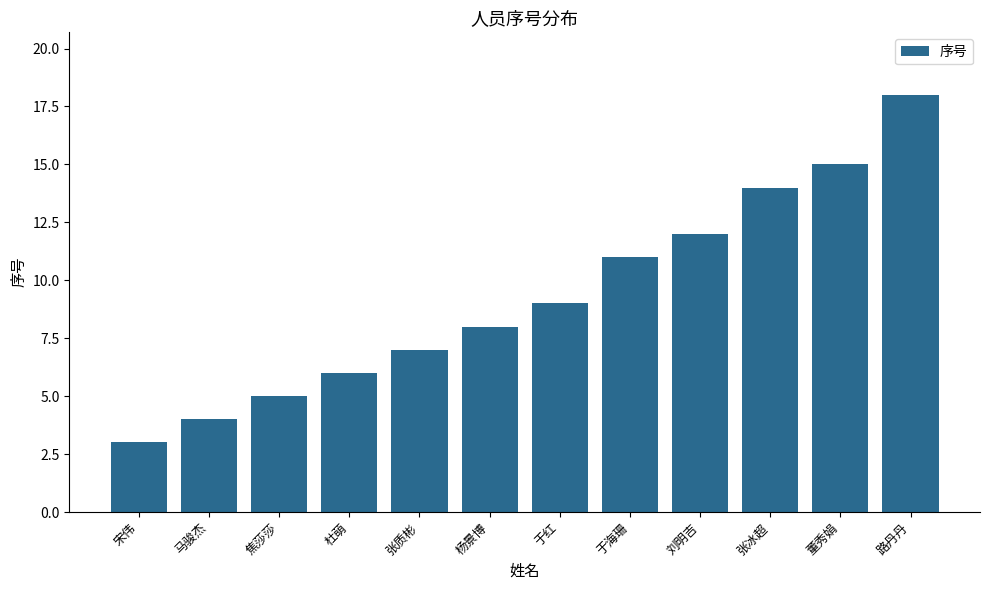

What is the maximum value shown in the chart?

18